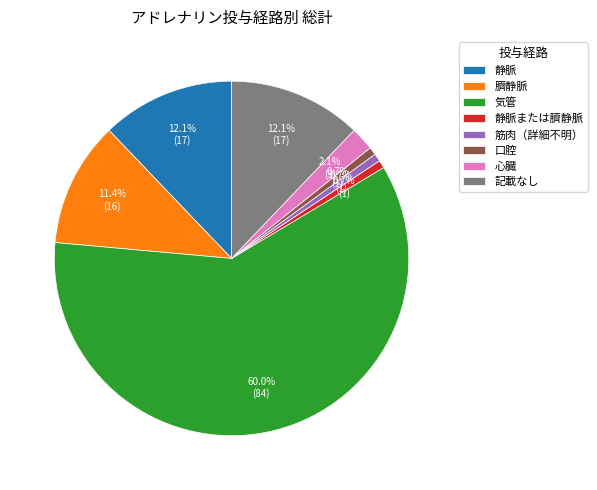

Does any single category account for the majority?

Yes